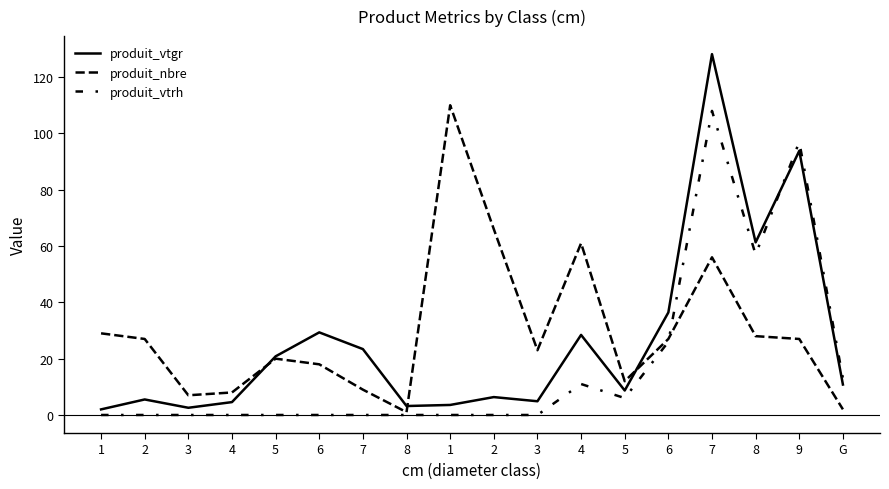

How many times do produit_vtgr and produit_nbre cross each other?

3